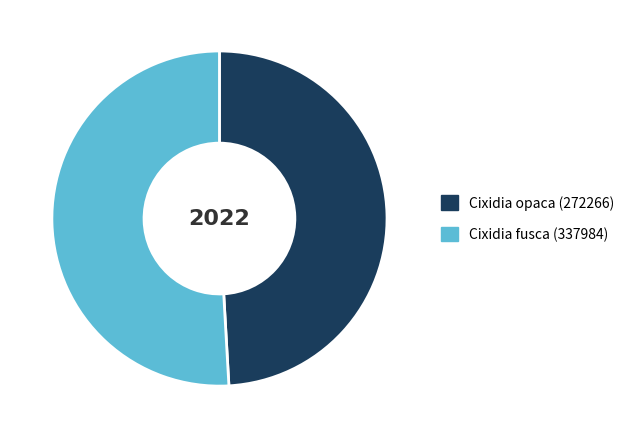

Count the number of slices in the pie.

2